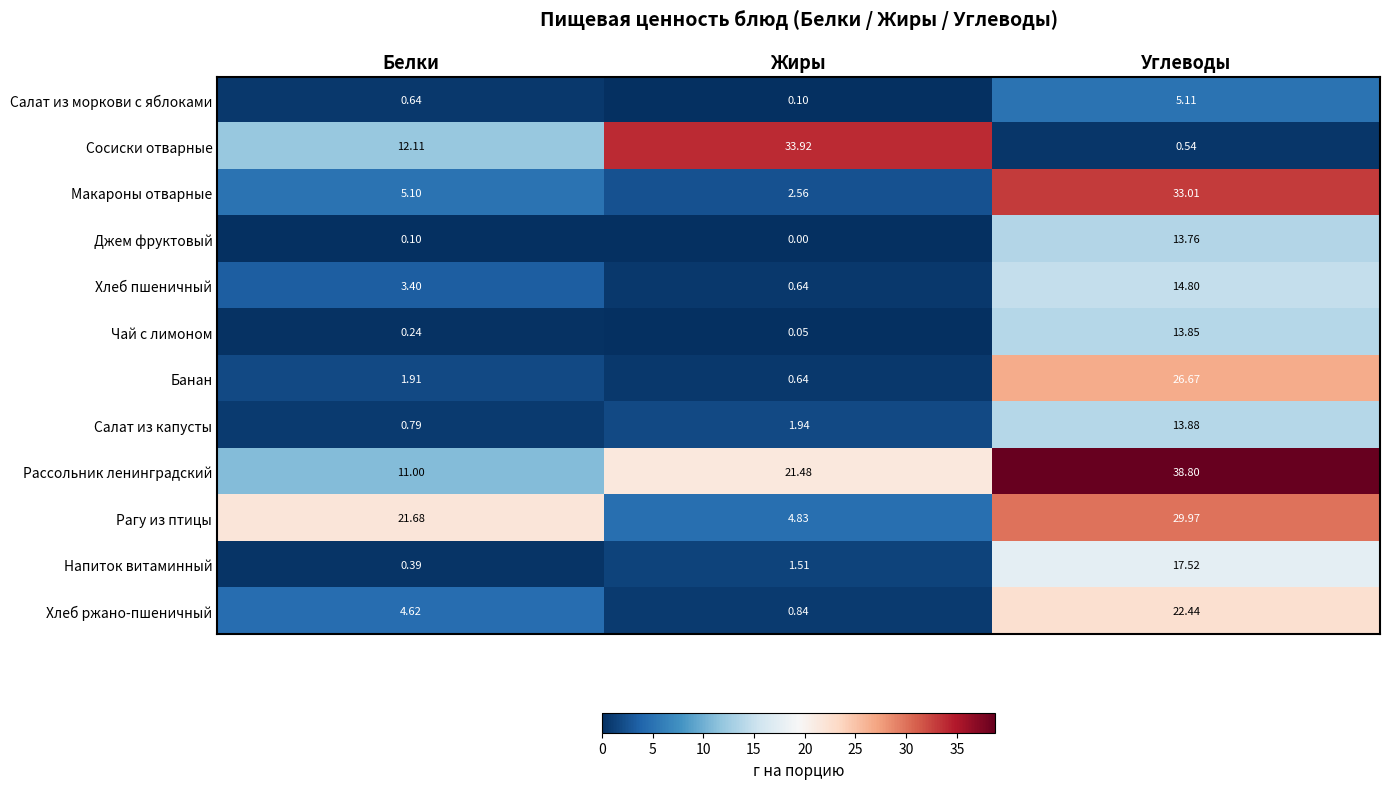

Count the number of data series in this chart.

12